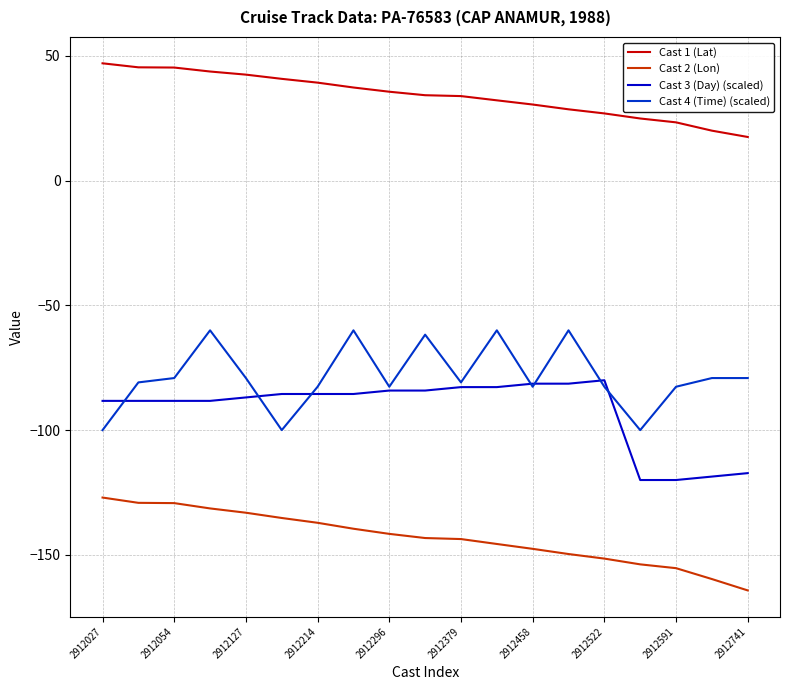

Which series has the largest total across all categories?

Cast 1 (Lat)